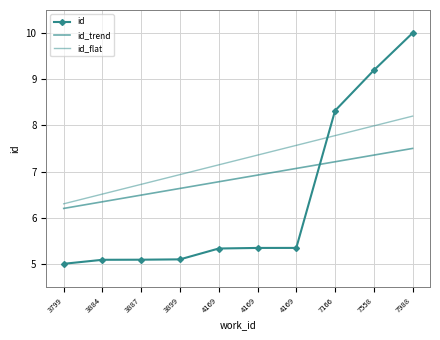

What is the value of the id point at the 10th from the left?

10.0